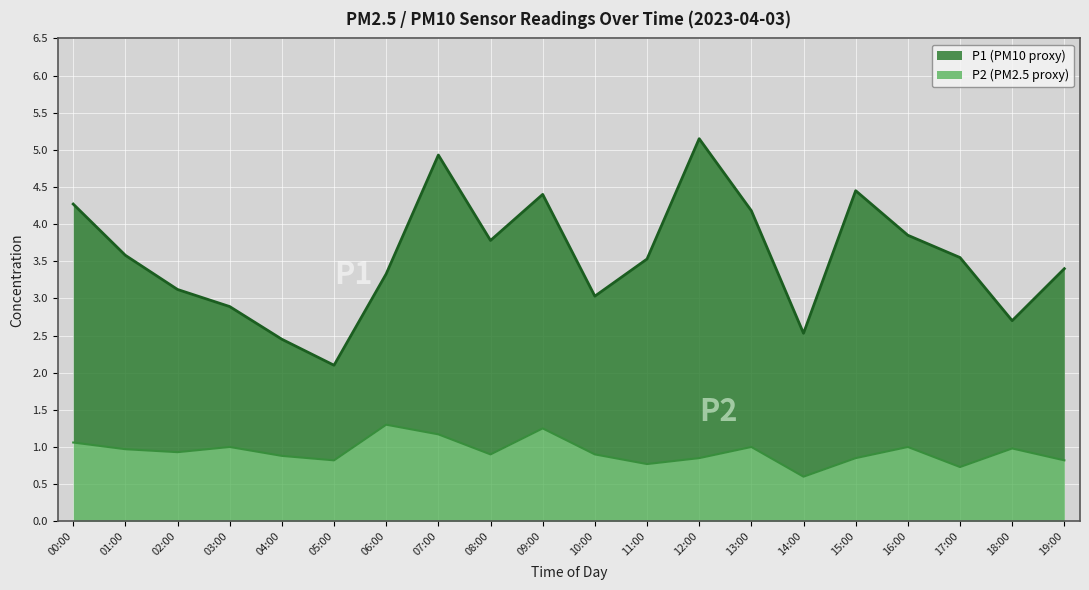

True or false: P1 has more than 2 points higher than both neighbors.

True